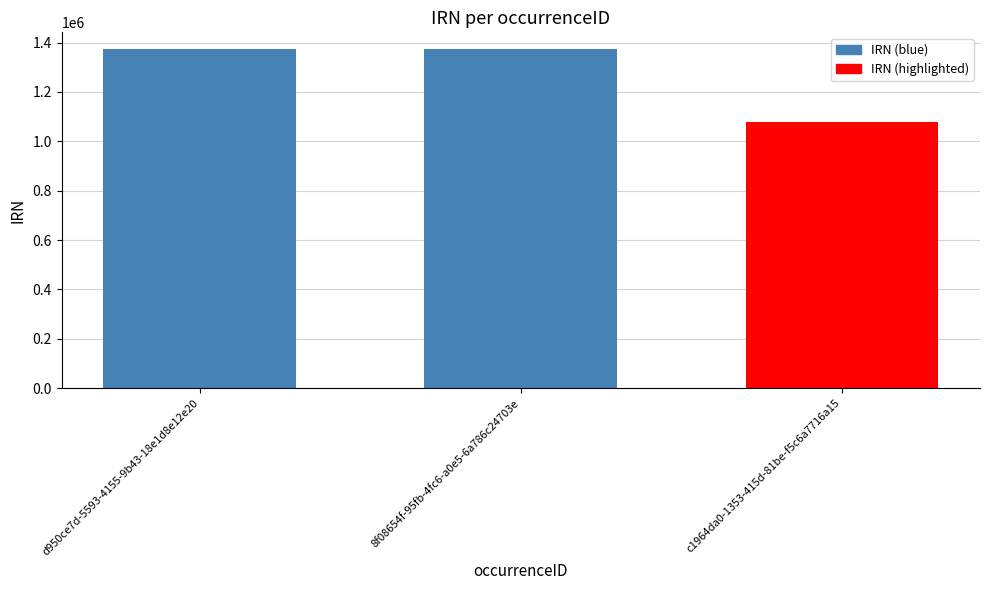

What is the sum of all values?

3824425